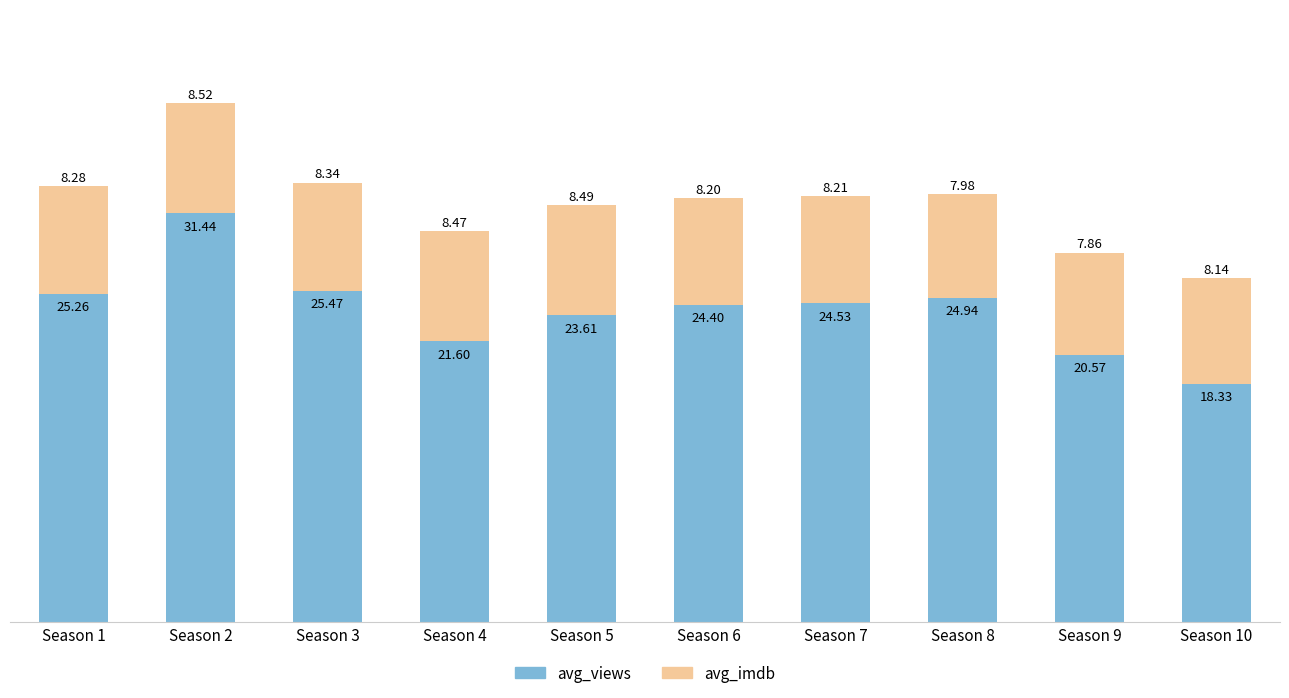

What is the difference between the second highest and minimum values in the avg_views series?

7.1